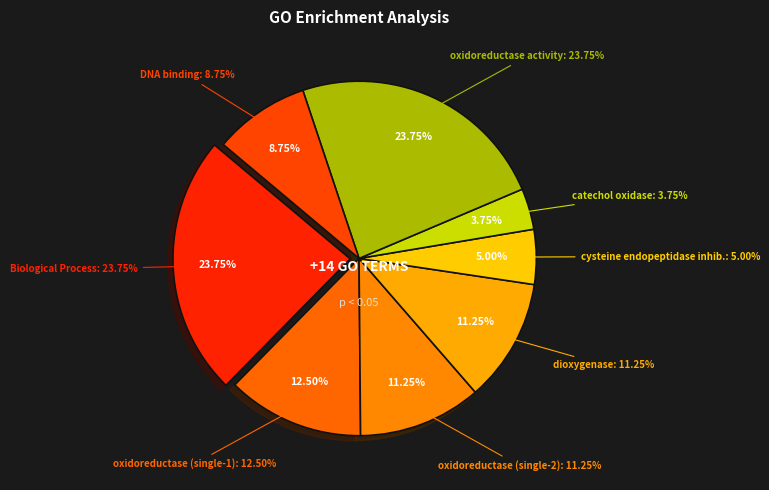

The Molecular Function (dioxygenase) slice represents 10% of the pie. True or false?

False